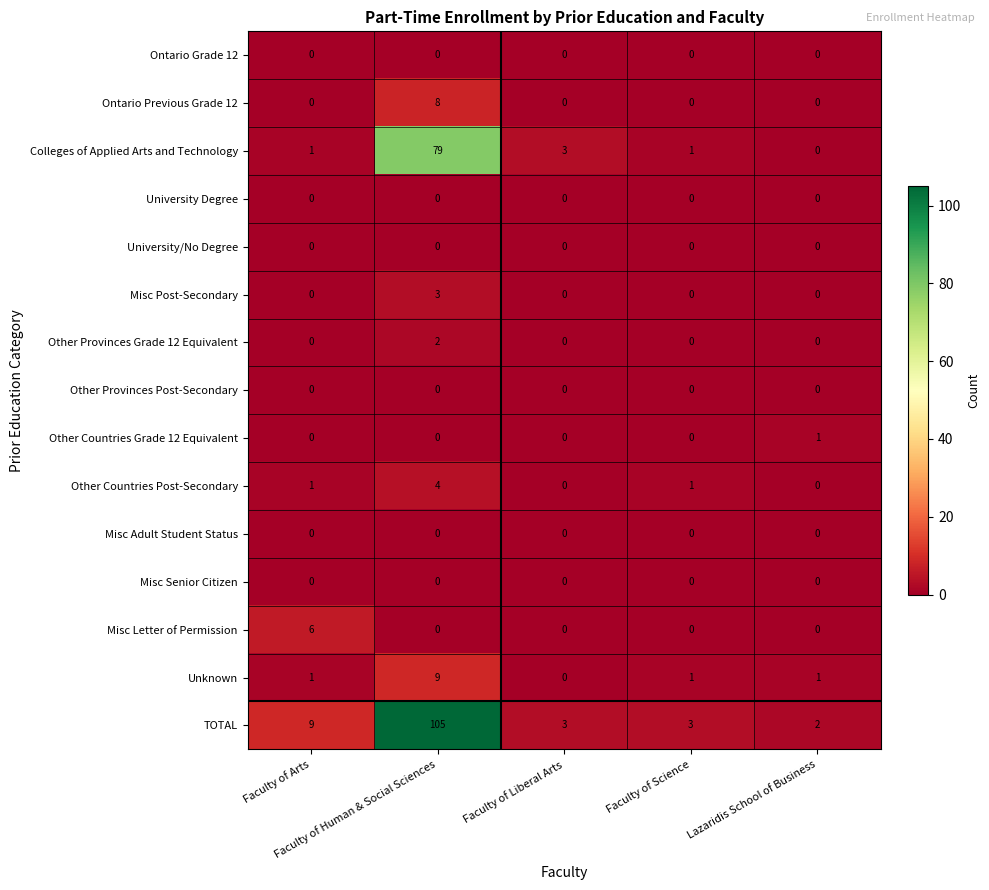

Which series changed the most between Faculty of Arts and Lazaridis School of Business?

TOTAL